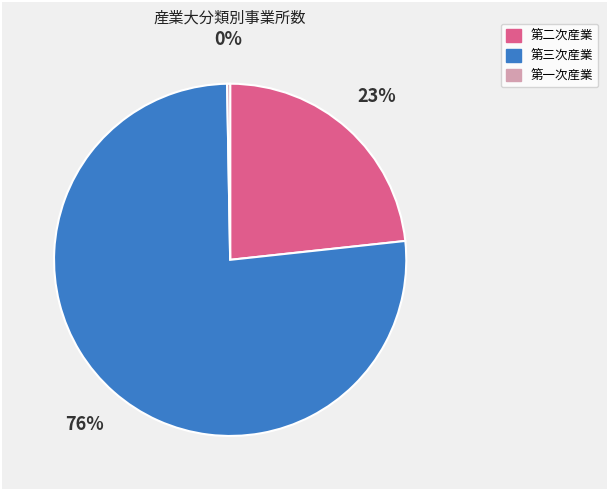

To the nearest percent, what is the difference between the 第一次産業 and 第二次産業 slice percentages?

23%